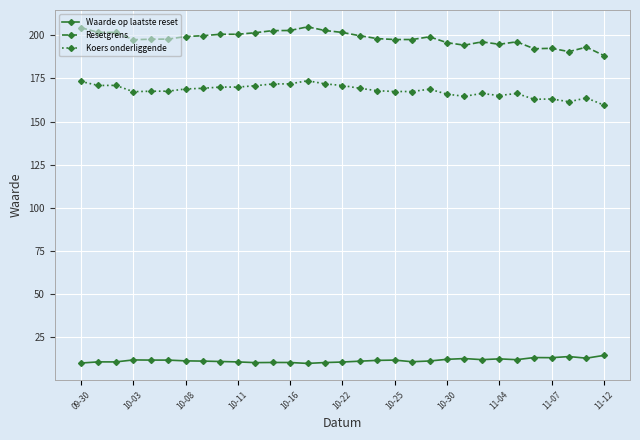

Rank the series by their average value, from lowest to highest.

Waarde op laatste reset, Koers onderliggende, Resetgrens